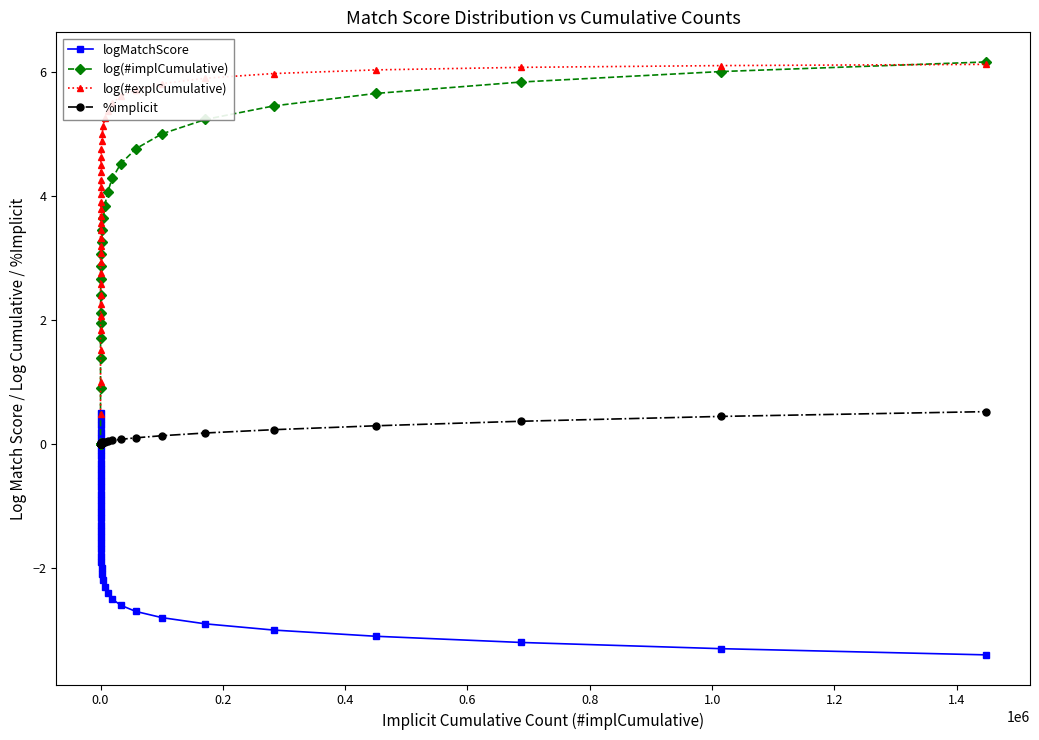

True or false: log(#implCumulative) and logMatchScore intersect in this chart.

False